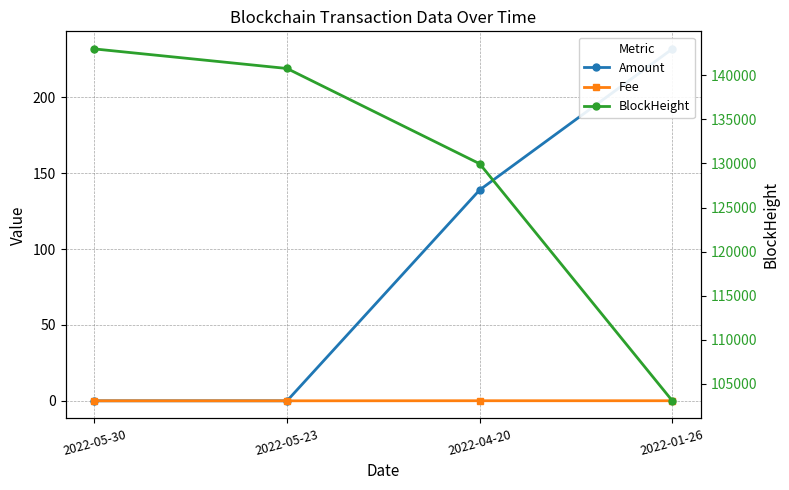

List the series in order of their peak value, lowest first.

Fee, Amount, BlockHeight